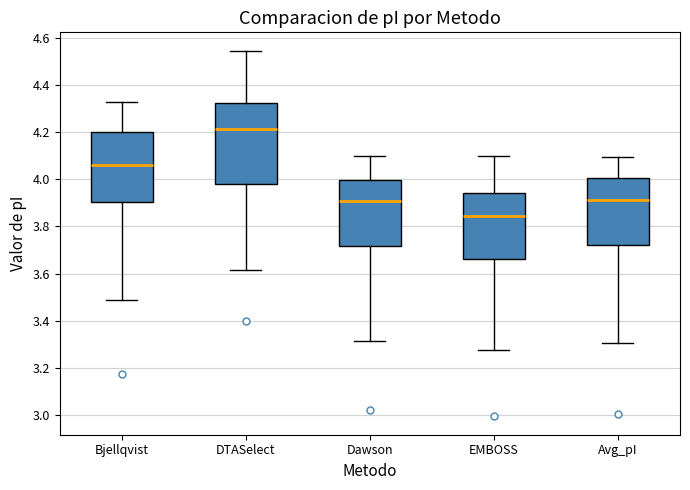

Which box is the tallest, from its lower edge to its upper edge?

DTASelect